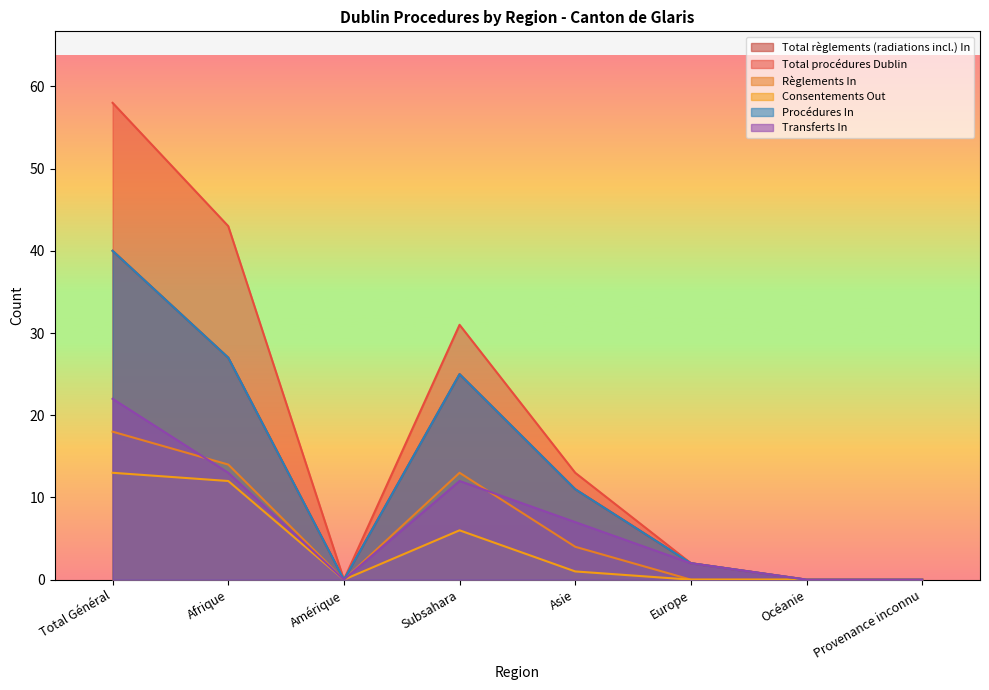

Where is Procédures In nearest to the value 20?

Subsahara